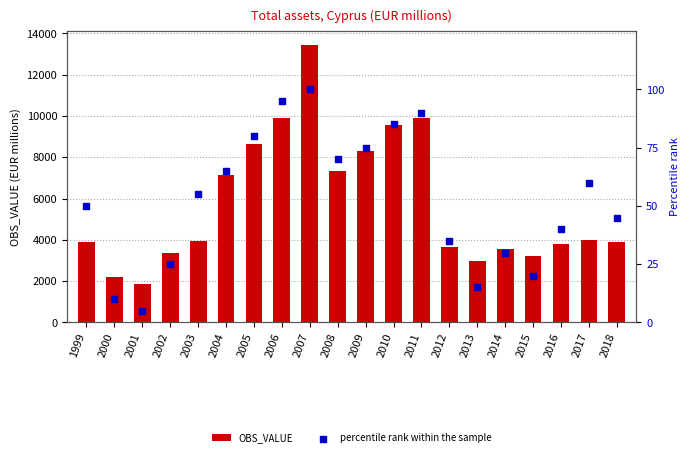

Which series contains the lowest Y value?

percentile rank within the sample